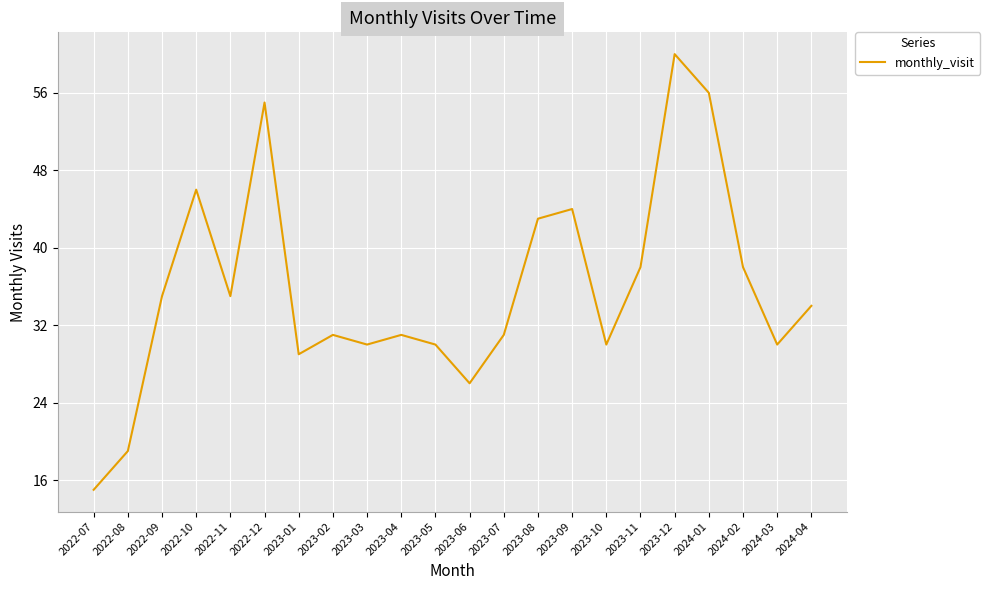

At which label does the data first exceed 34?

2022-09